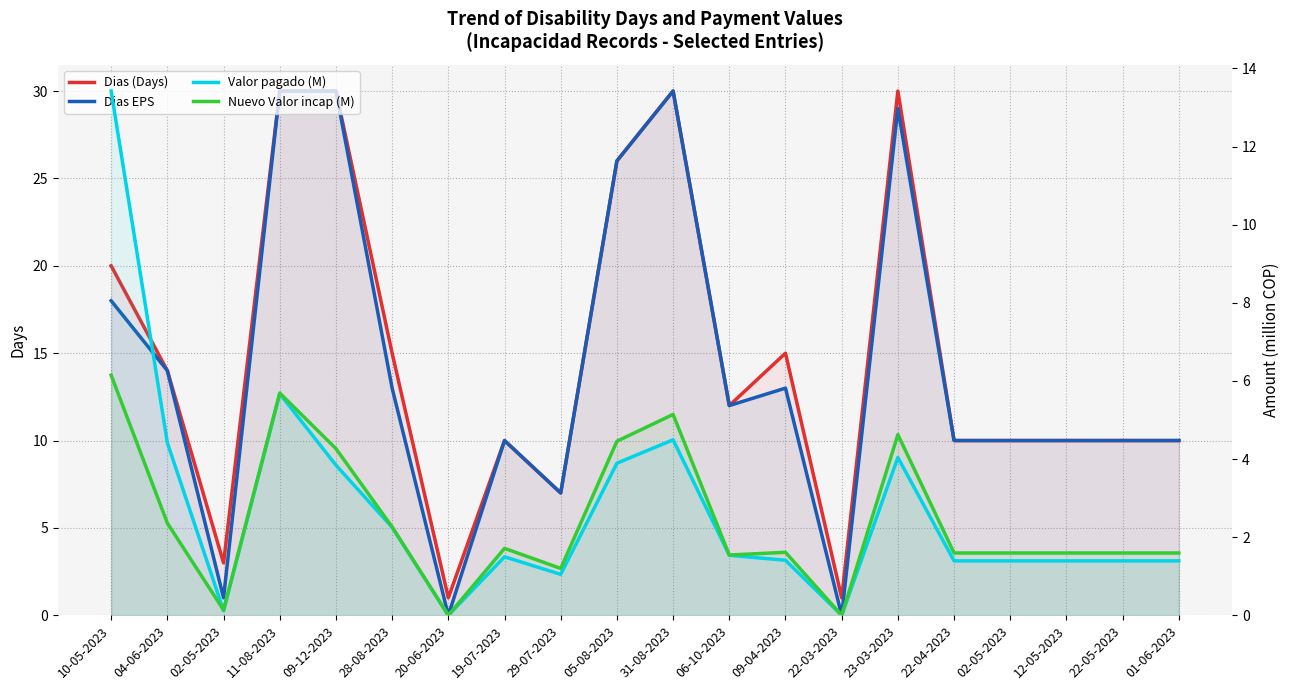

Does the chart have visible grid lines?

Yes